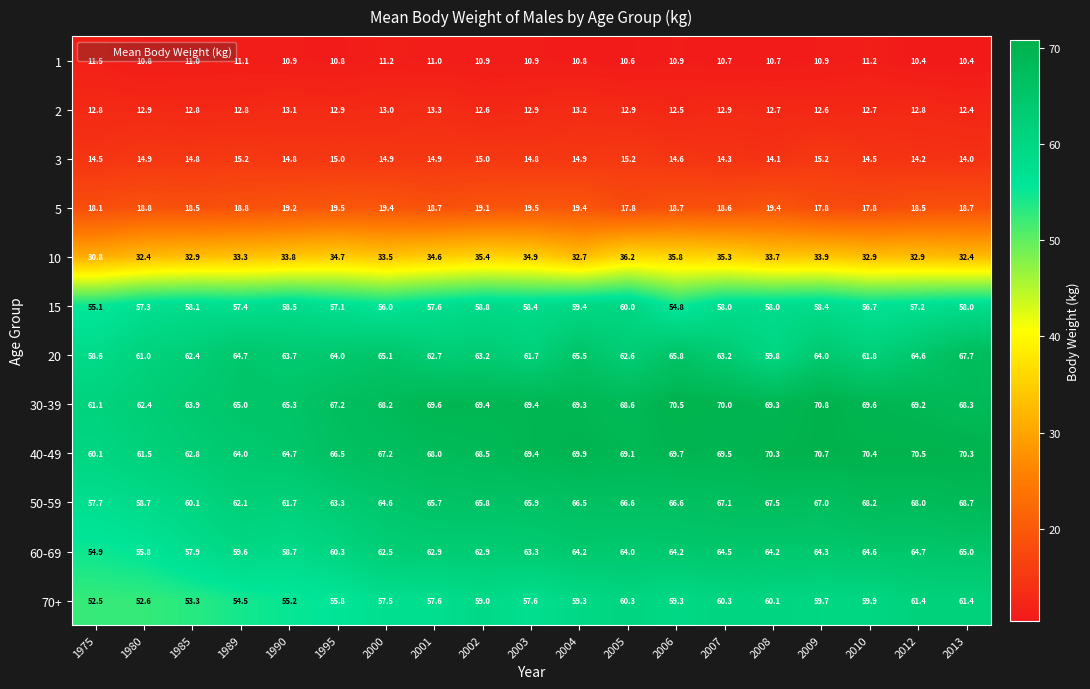

What is the difference between the highest and lowest values at 2013?

59.9